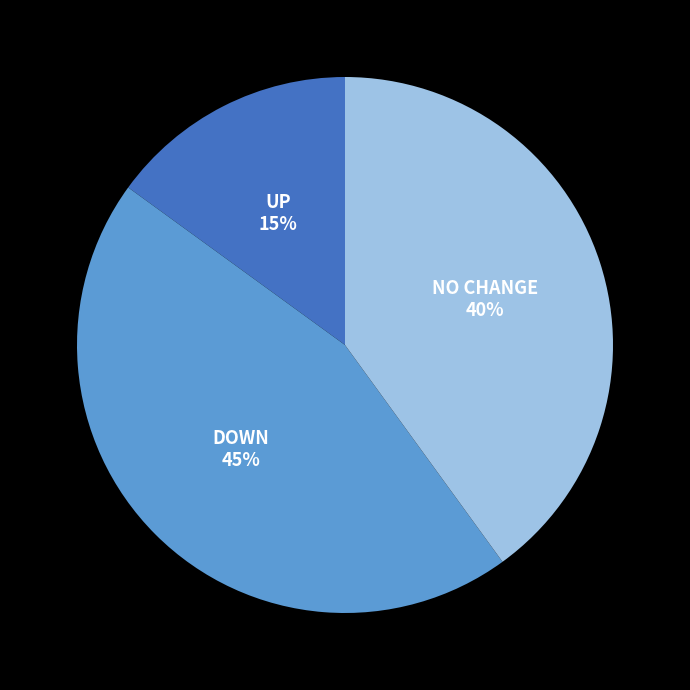

Does any single category account for the majority?

No